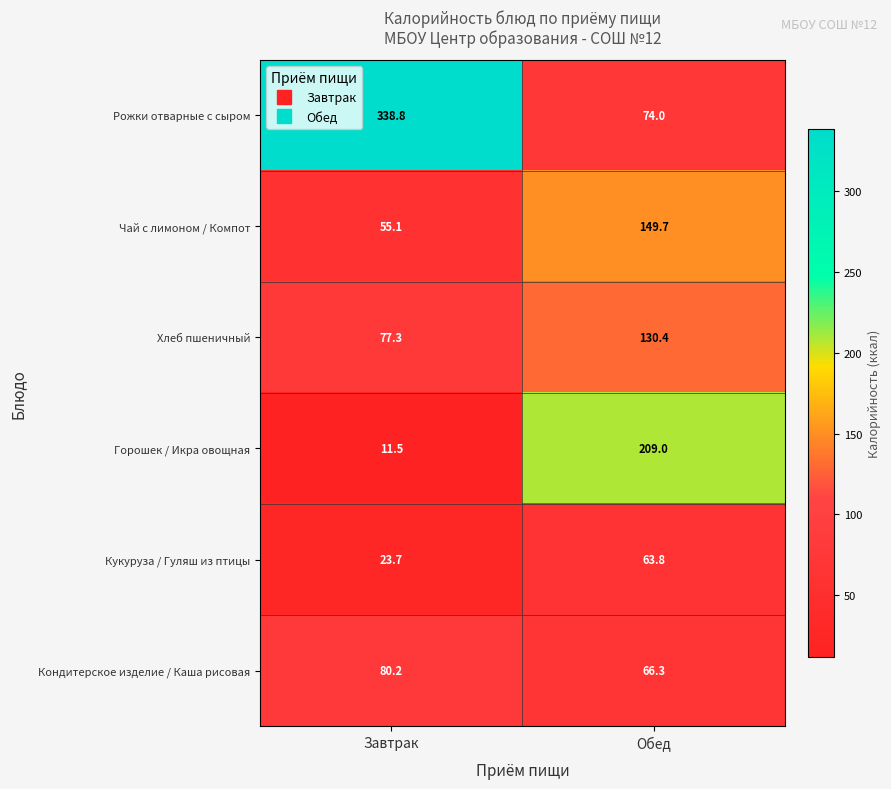

Which category has the lowest value across all series?

Завтрак